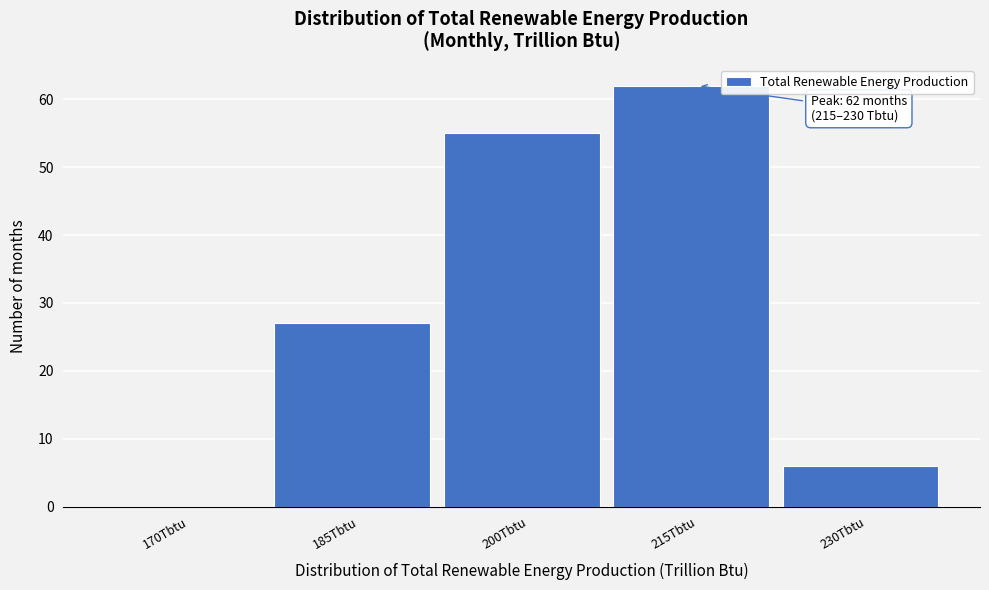

Reading left to right, what are all the values shown in this chart?

170Tbtu=0	185Tbtu=27	200Tbtu=55	215Tbtu=62	230Tbtu=6